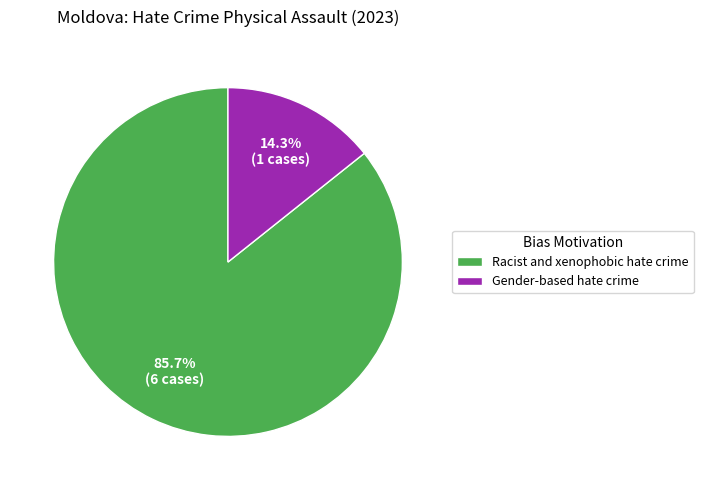

What is the largest slice in the pie chart?

Racist and xenophobic hate crime